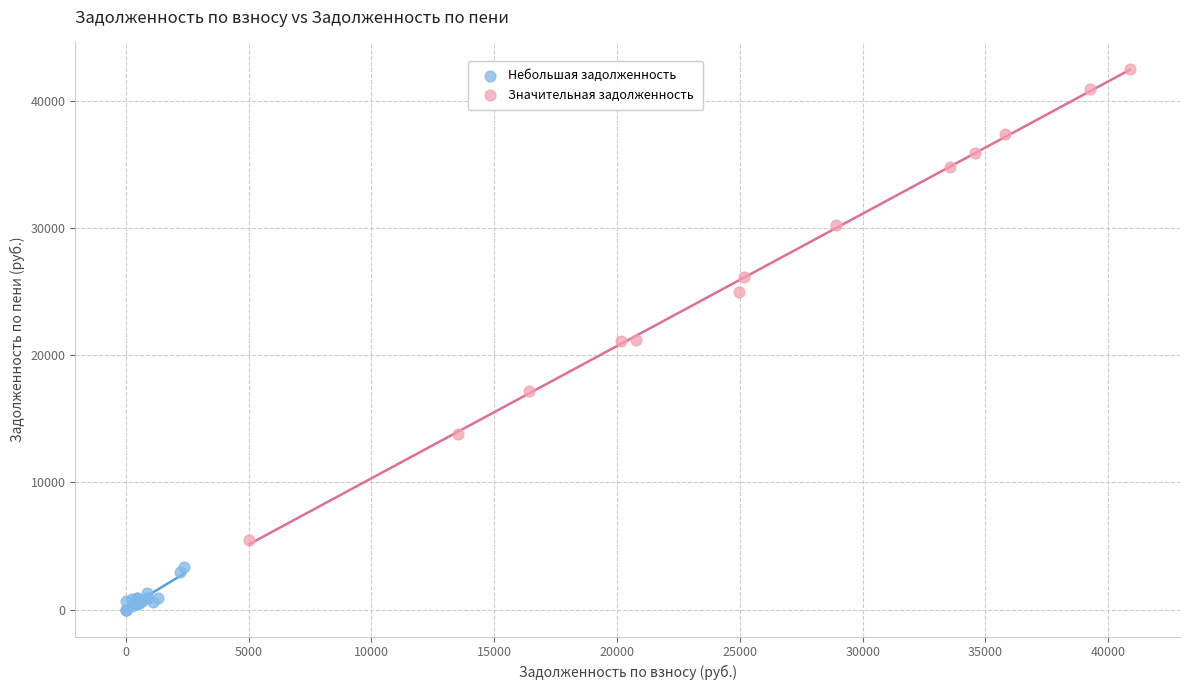

Which series reaches the minimum Y coordinate?

Небольшая задолженность